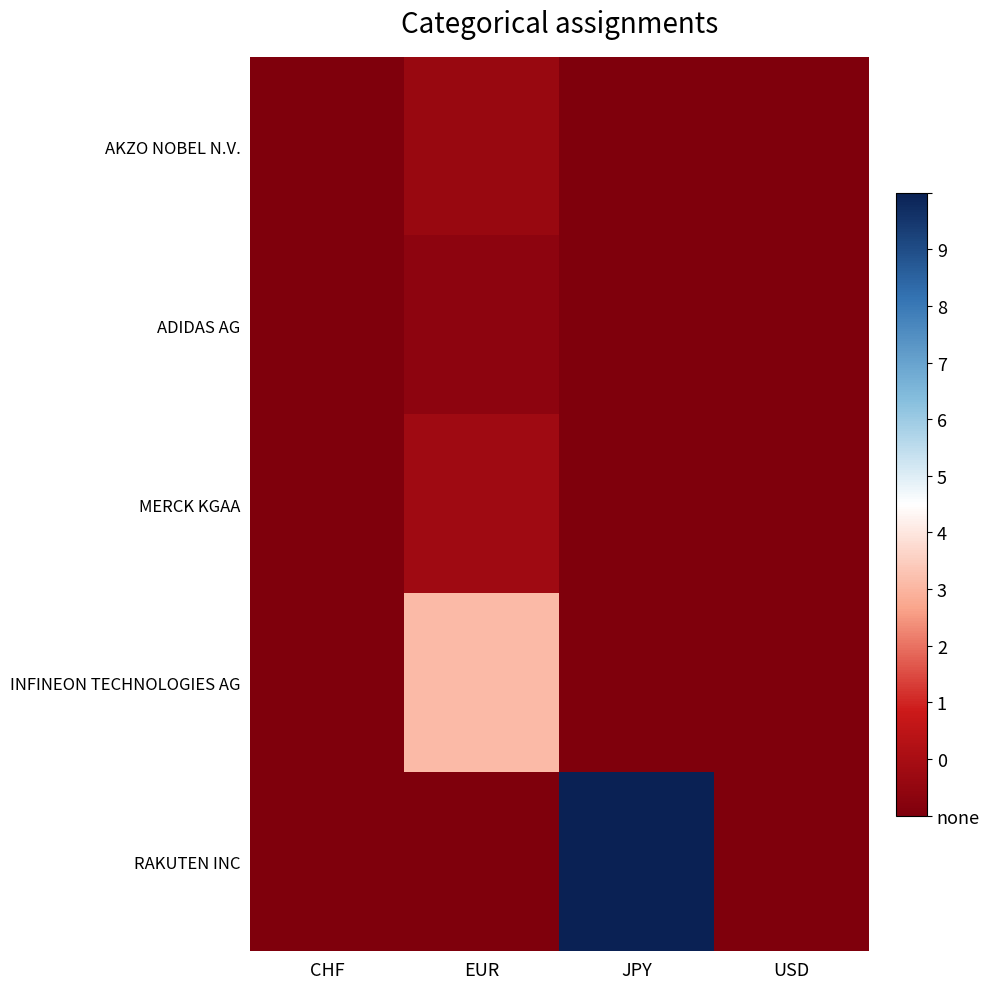

Which series has the largest total across all categories?

RAKUTEN INC